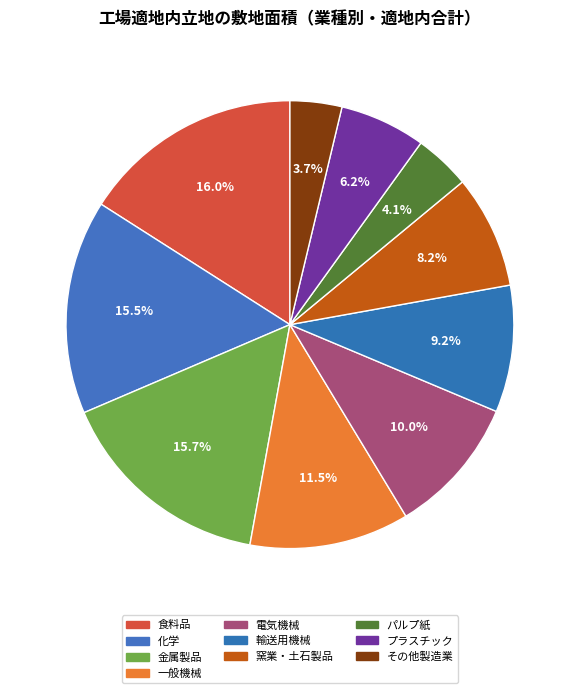

What is the ratio of the value at 輸送用機械 to the value at プラスチック?

1.5